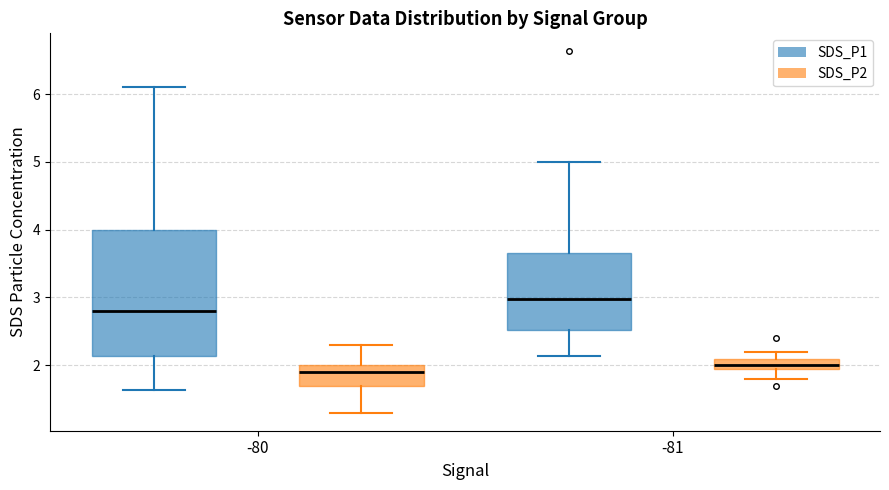

Comparing the boxes themselves (not the whiskers), which one is the tallest?

-80 (SDS_P1)